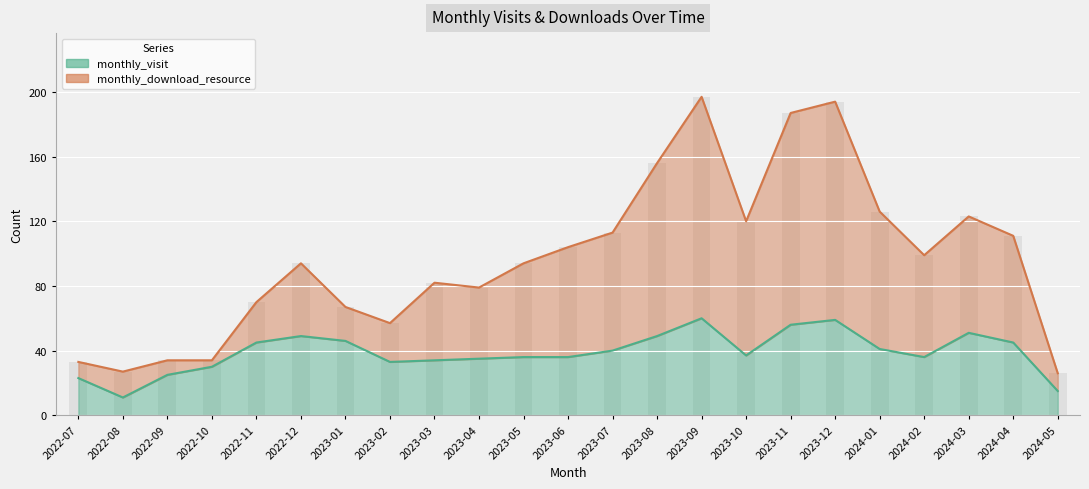

How many values in the monthly_visit series exceed 37?

11